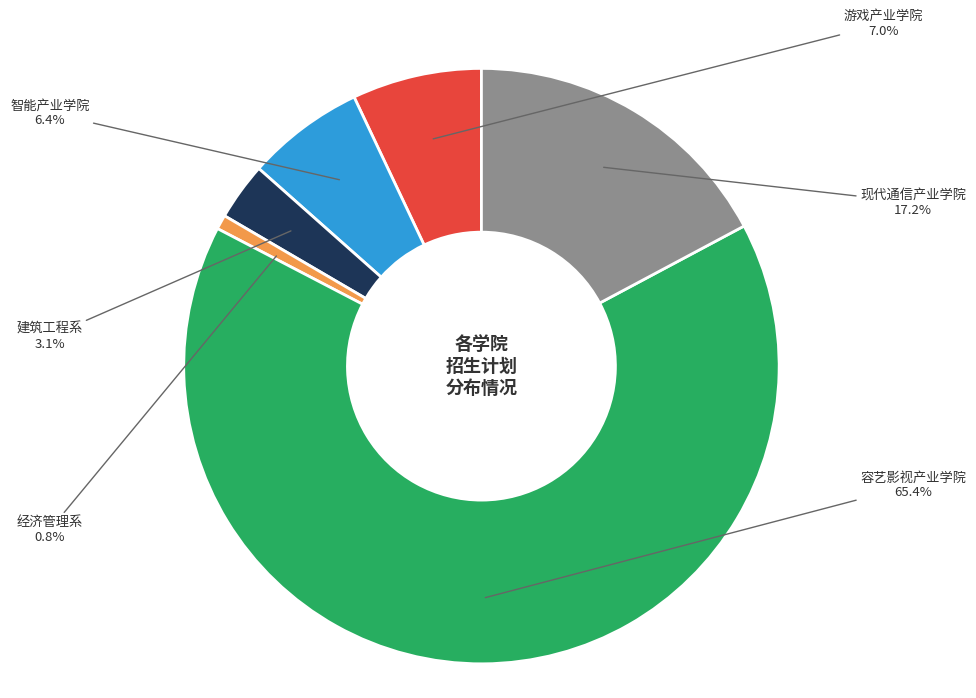

Does any single category account for the majority?

Yes